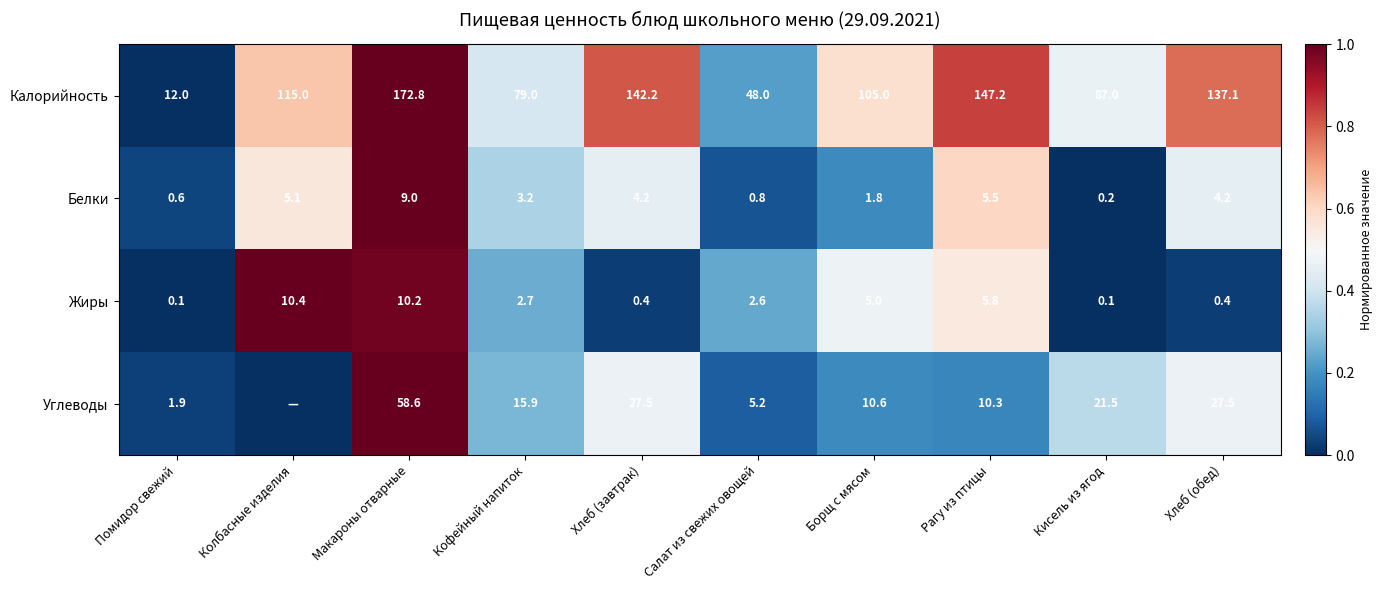

What is the spread (max minus min) of values at Салат из свежих овощей?

47.2